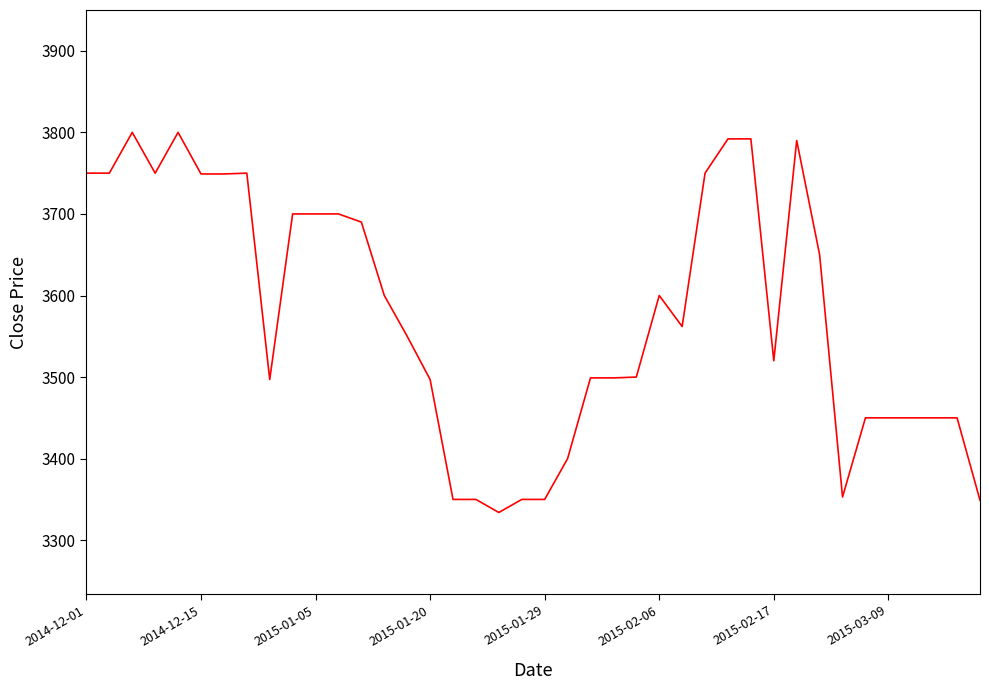

What is the greatest value displayed?

3800